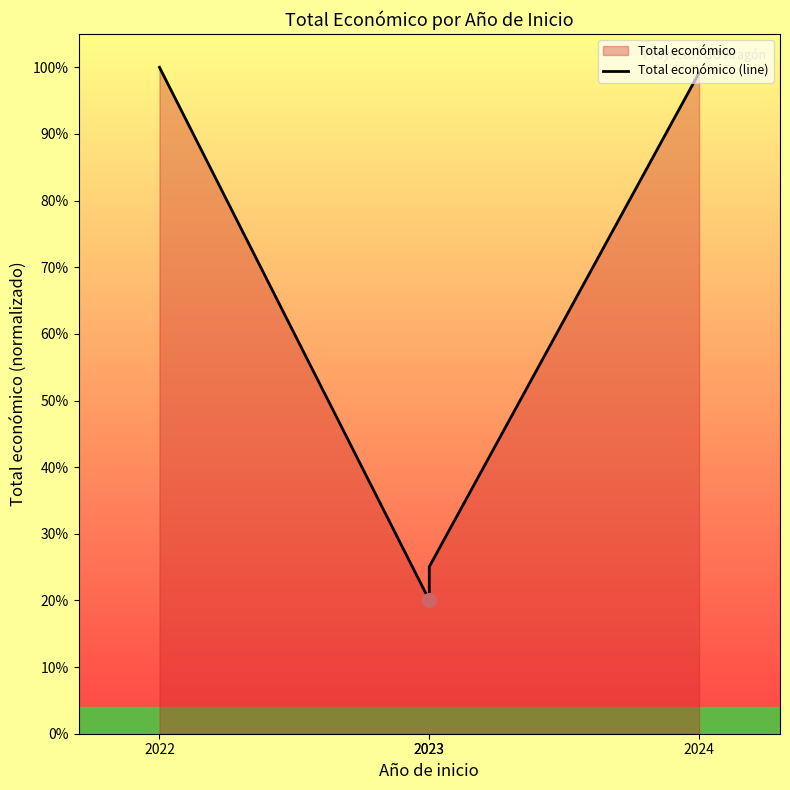

The value at 2024 is 0.6. True or false?

False